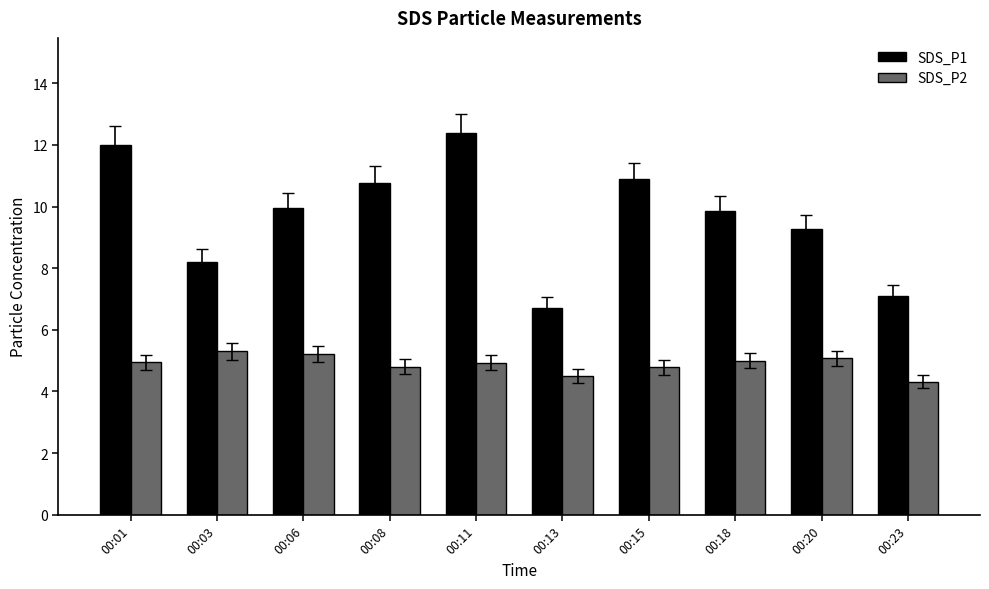

Is the value of SDS_P2 at 00:08 greater than the value of SDS_P1 at 00:03?

No